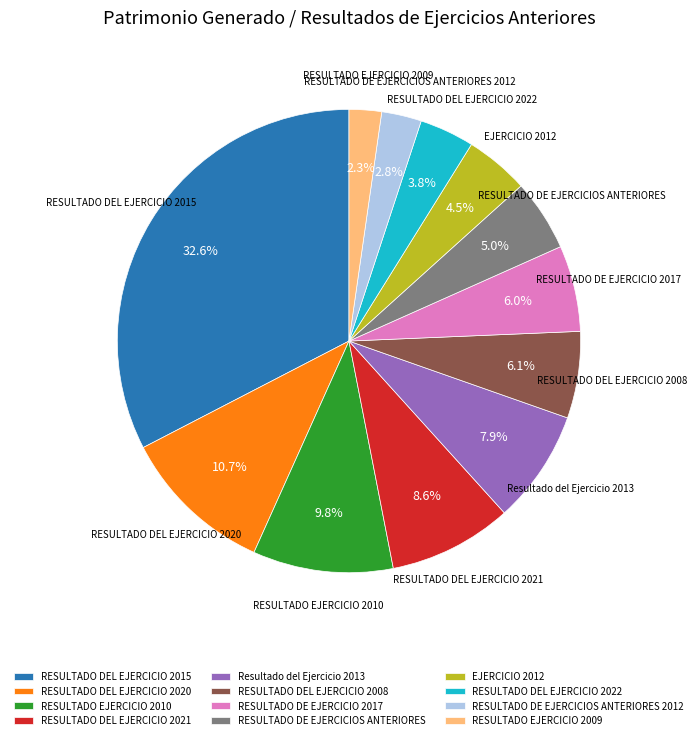

What percentage is NOT represented by RESULTADO DEL EJERCICIO 2021?

91.4%